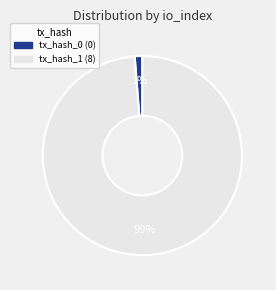

Which category has the biggest portion of the pie?

tx_hash_1